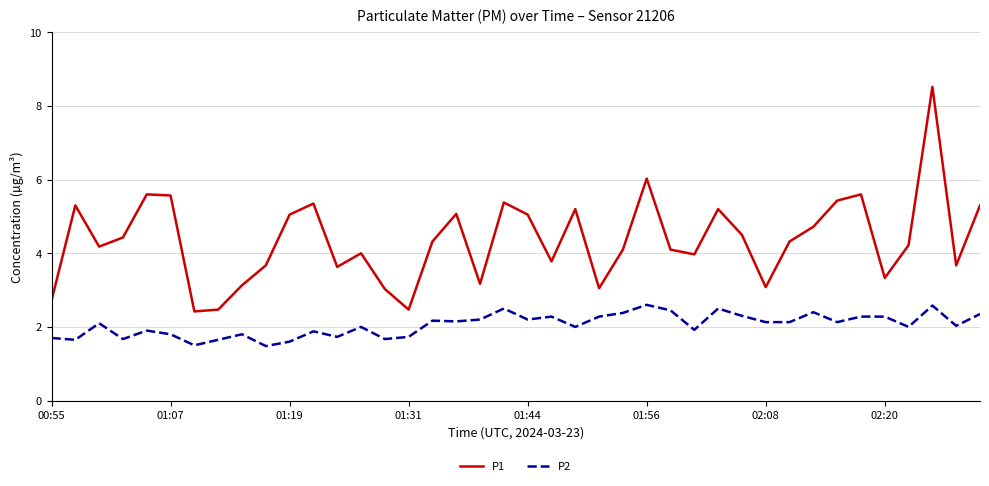

Rank the series by their average value, from lowest to highest.

P2, P1